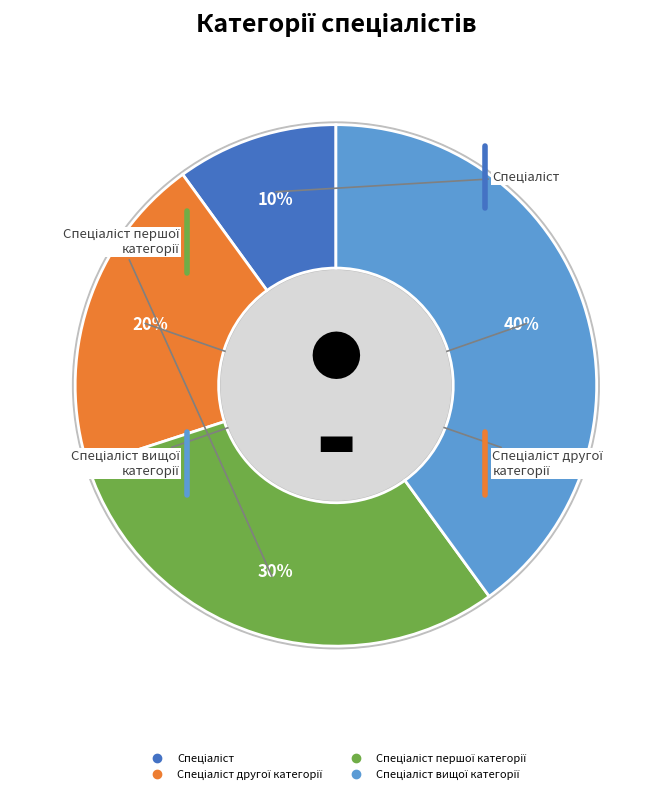

To the nearest percent, what is the average slice percentage?

25%